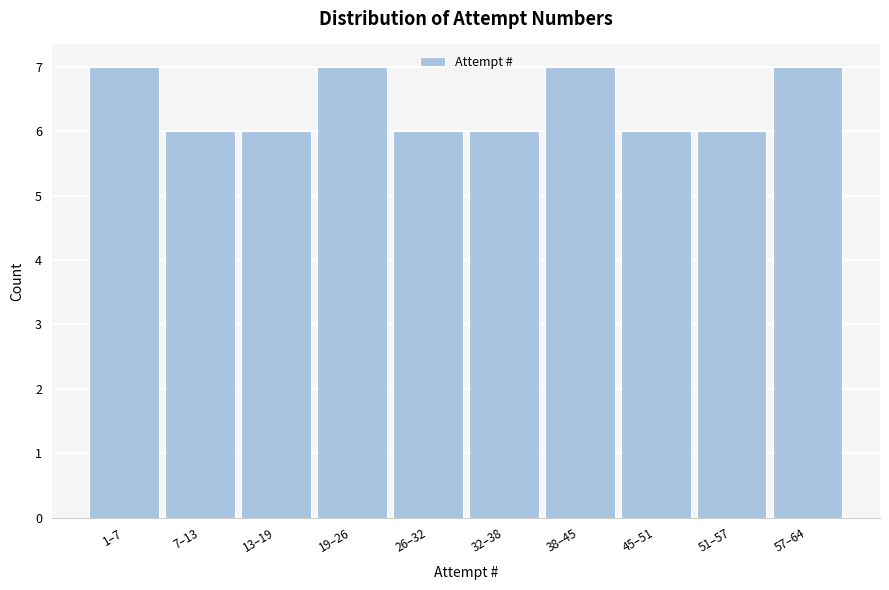

Reading left to right, extract all data points from this chart.

7	6	6	7	6	6	7	6	6	7